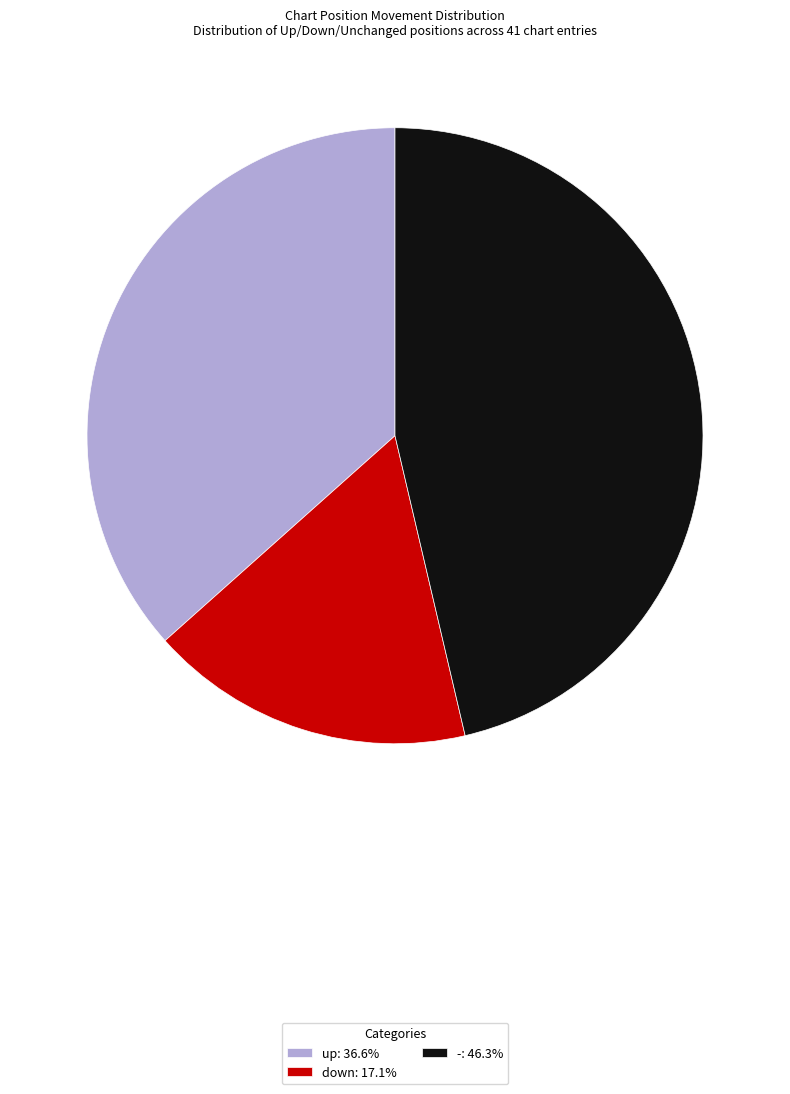

Is the sum of up: 36.6% and -: 46.3% greater than half?

Yes